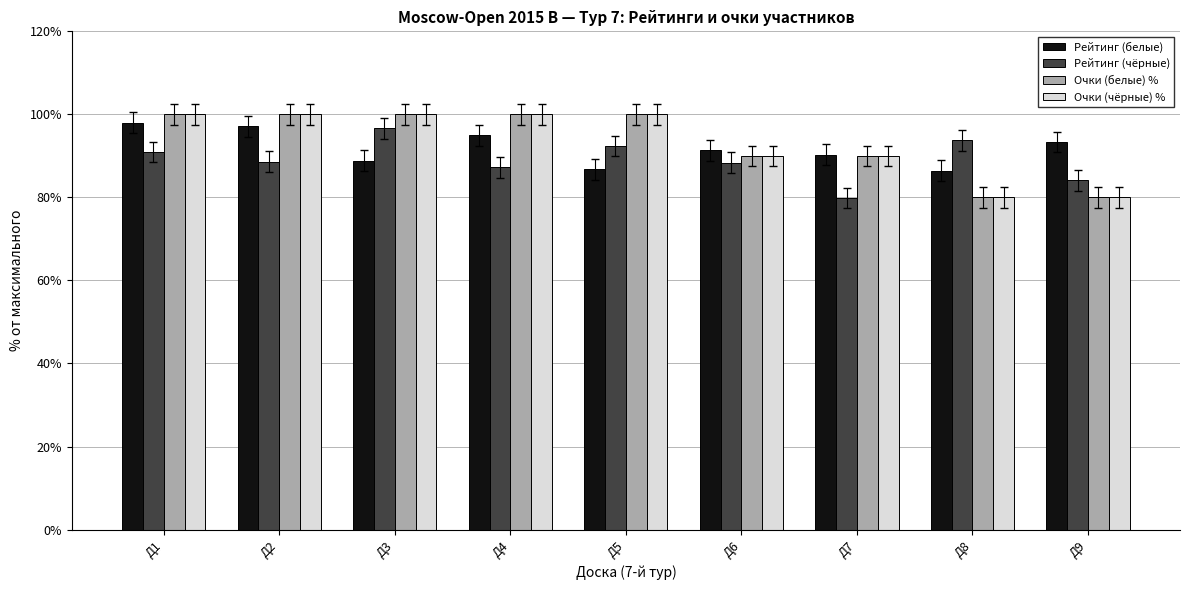

At how many categories does at least one series exceed 83?

9